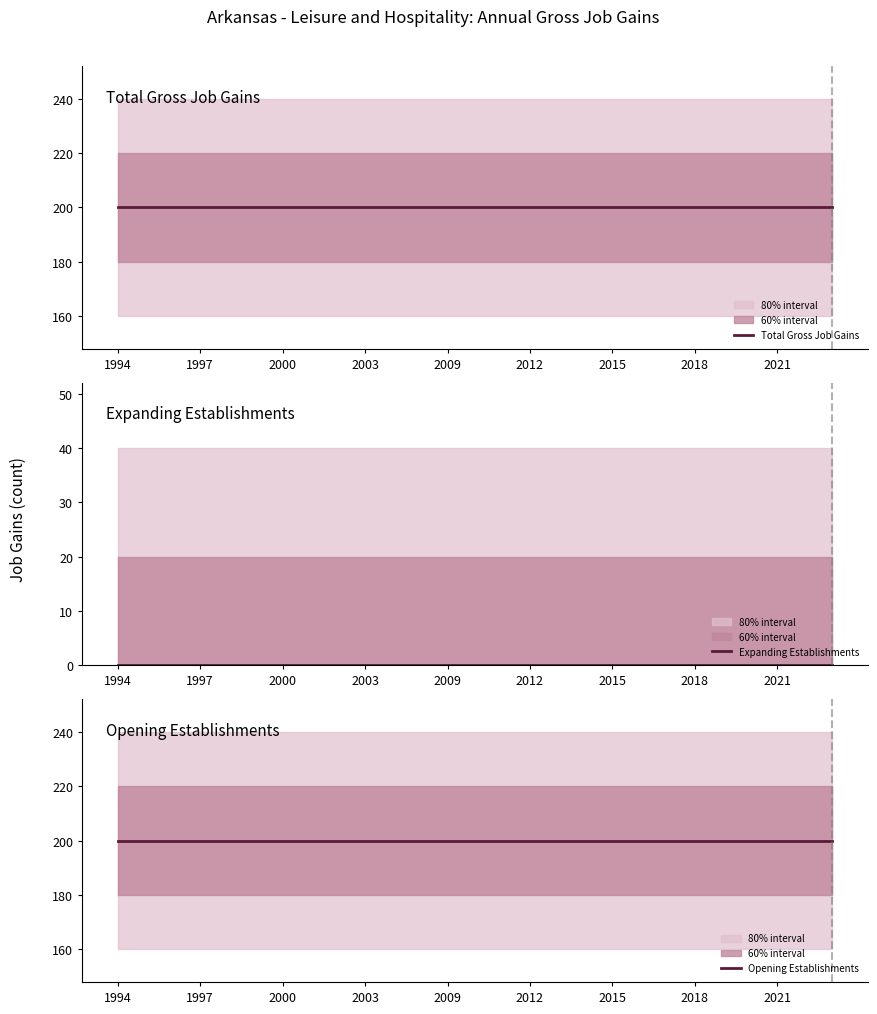

True or false: Opening Establishments has more than 1 interior local peaks.

False